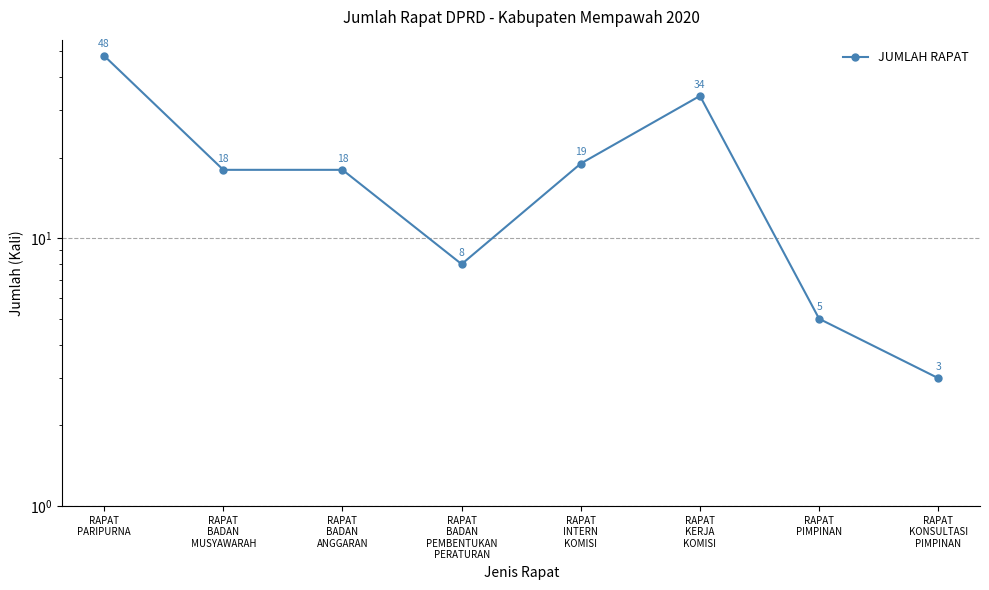

Which label corresponds to the smallest value in the chart?

RAPAT
KONSULTASI
PIMPINAN